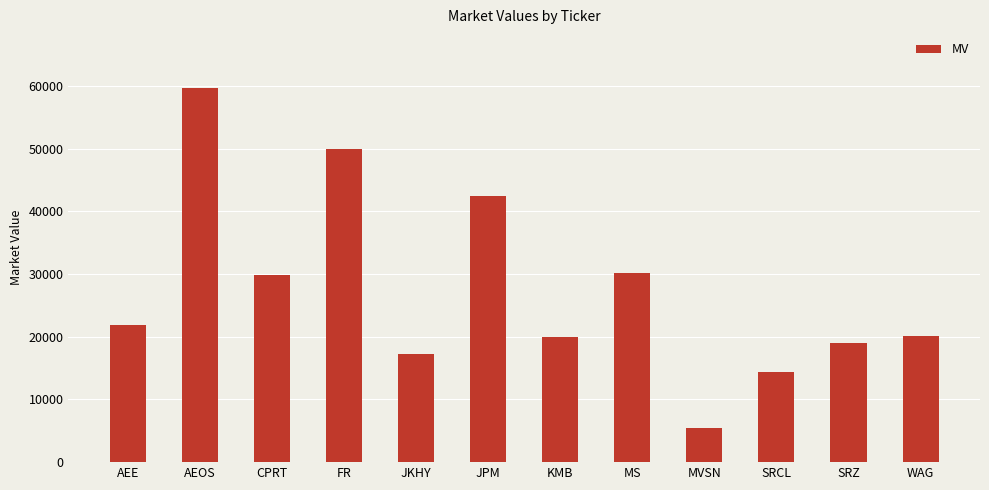

Read the value at KMB, to the nearest 100.

19900